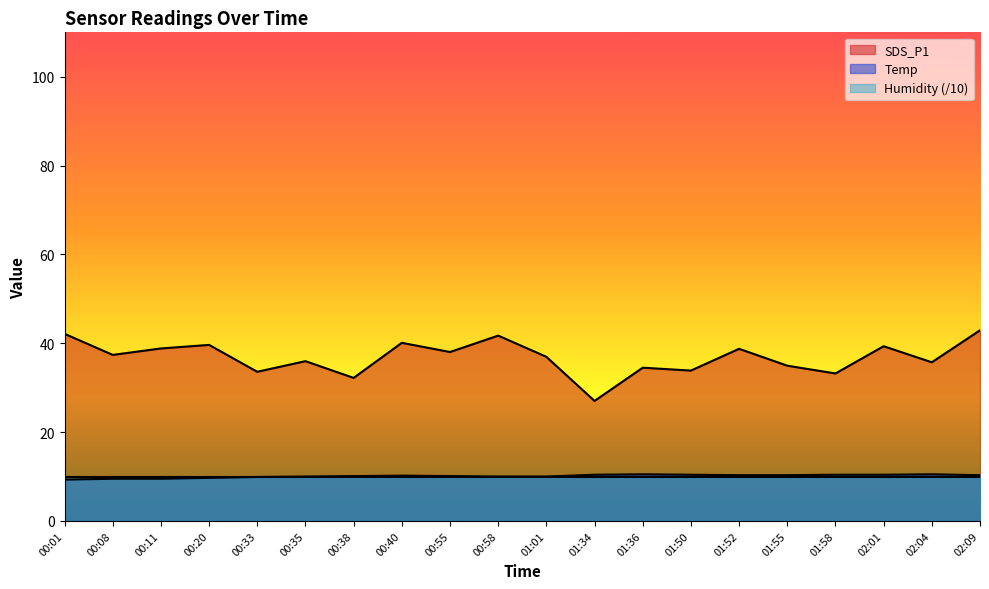

Which has a higher value, 01:55 or 01:01?

01:01